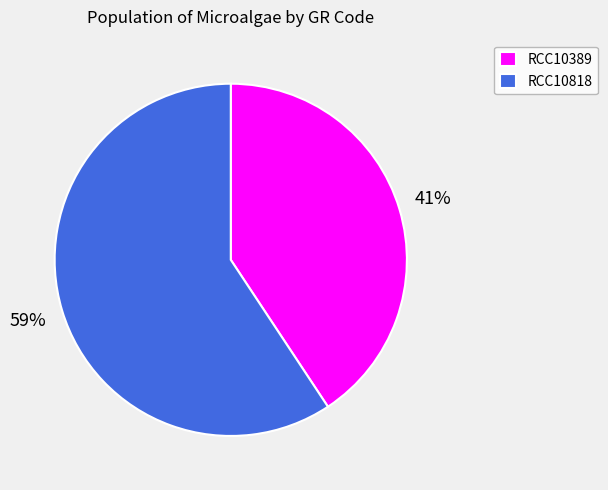

Which category has the smallest portion of the pie?

RCC10389